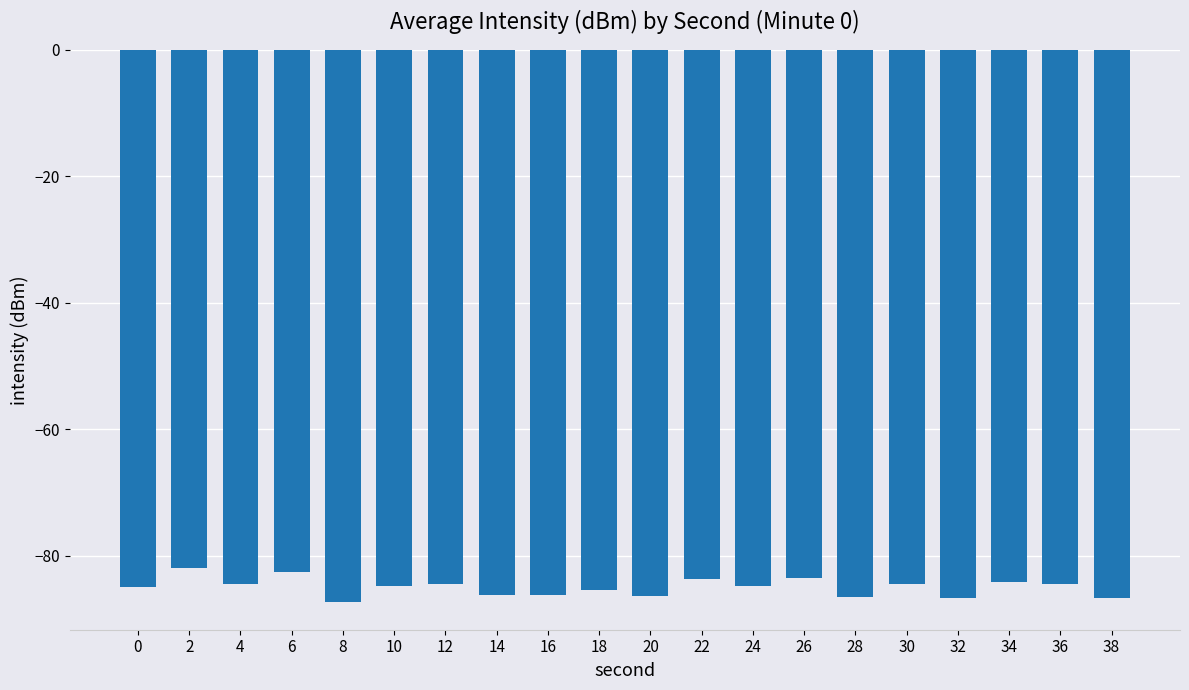

The chart shows a value of -87.3 at 8. True or false?

True